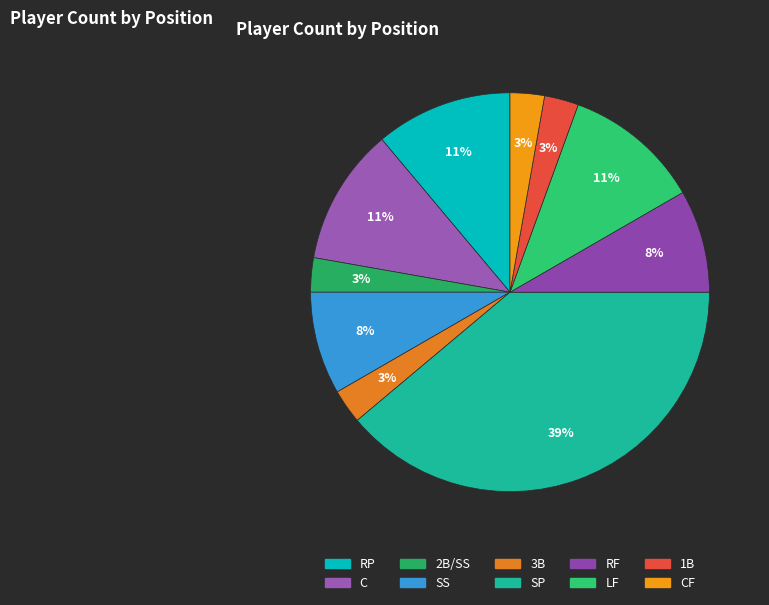

Does any single category account for the majority?

No